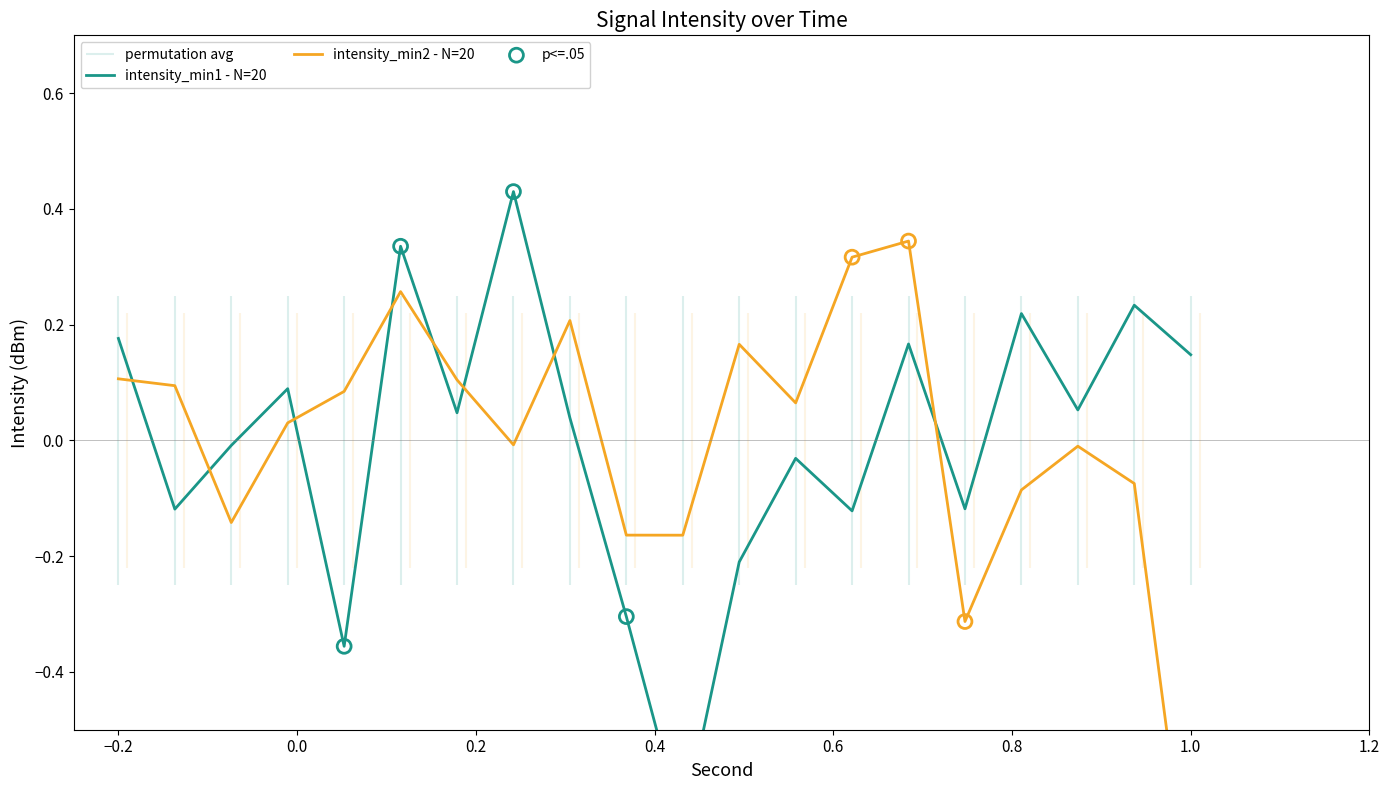

At how many categories does at least one series exceed 0?

16